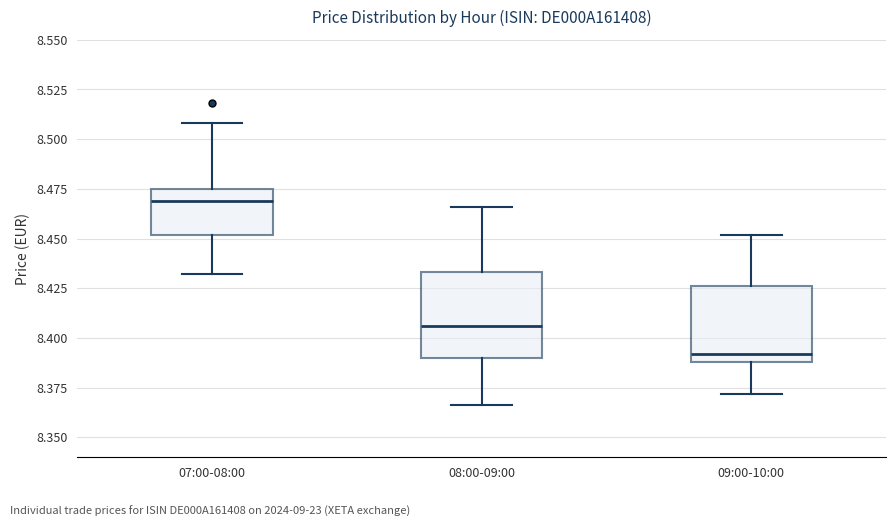

Where does the lower whisker of the box for 09:00-10:00 end on the y-axis? The values are not printed on the chart, so give them approximately, as read against the axis.

8.370